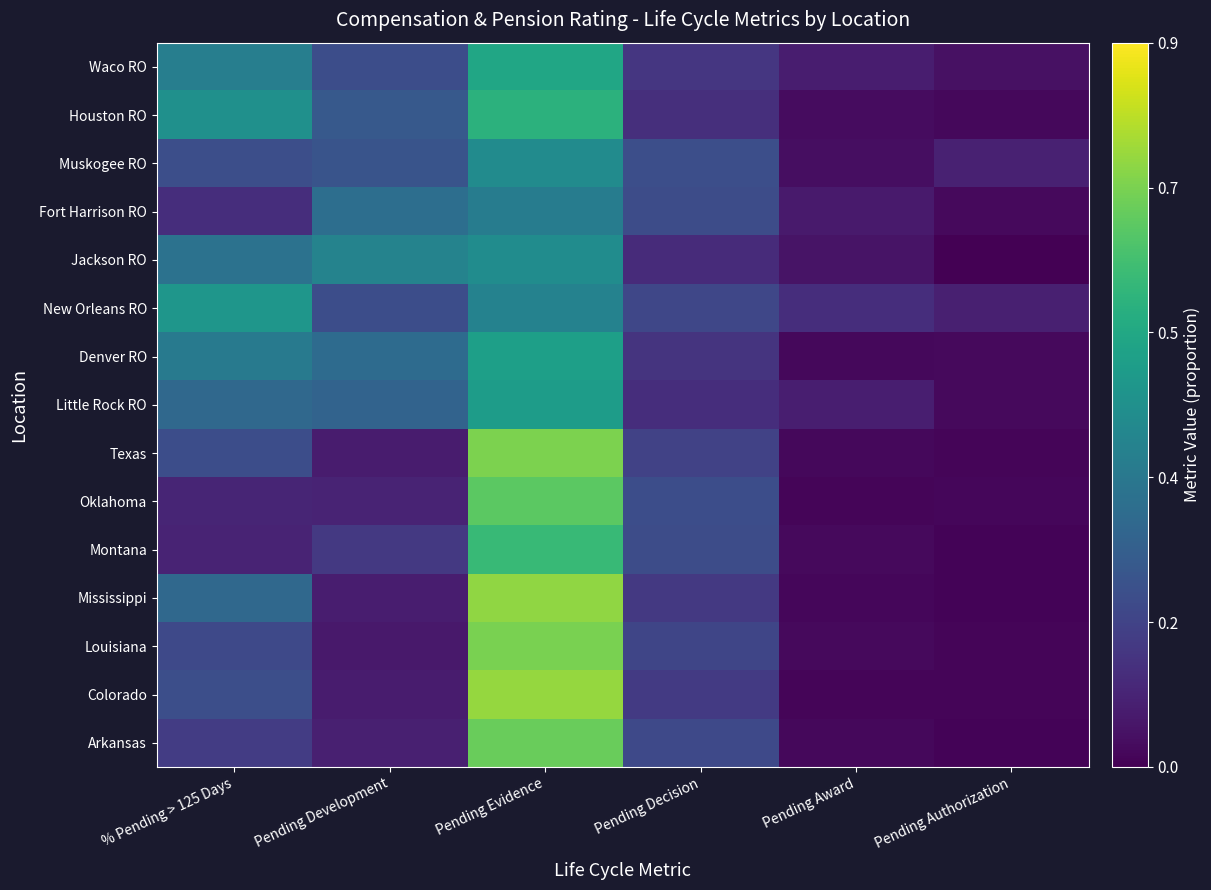

Reading left to right, extract all data points from this chart.

Arkansas: % Pending > 125 Days=0.2	Pending Development=0.1	Pending Evidence=0.7	Pending Decision=0.2	Pending Award=0.0	Pending Authorization=0.0
Colorado: % Pending > 125 Days=0.2	Pending Development=0.1	Pending Evidence=0.8	Pending Decision=0.2	Pending Award=0.0	Pending Authorization=0.0
Louisiana: % Pending > 125 Days=0.2	Pending Development=0.1	Pending Evidence=0.7	Pending Decision=0.2	Pending Award=0.0	Pending Authorization=0.0
Mississippi: % Pending > 125 Days=0.3	Pending Development=0.1	Pending Evidence=0.8	Pending Decision=0.2	Pending Award=0.0	Pending Authorization=0.0
Montana: % Pending > 125 Days=0.1	Pending Development=0.2	Pending Evidence=0.6	Pending Decision=0.2	Pending Award=0.0	Pending Authorization=0.0
Oklahoma: % Pending > 125 Days=0.1	Pending Development=0.1	Pending Evidence=0.7	Pending Decision=0.2	Pending Award=0.0	Pending Authorization=0.0
Texas: % Pending > 125 Days=0.2	Pending Development=0.1	Pending Evidence=0.7	Pending Decision=0.2	Pending Award=0.0	Pending Authorization=0.0
Little Rock RO: % Pending > 125 Days=0.3	Pending Development=0.3	Pending Evidence=0.5	Pending Decision=0.1	Pending Award=0.1	Pending Authorization=0.0
Denver RO: % Pending > 125 Days=0.4	Pending Development=0.3	Pending Evidence=0.5	Pending Decision=0.1	Pending Award=0.0	Pending Authorization=0.0
New Orleans RO: % Pending > 125 Days=0.5	Pending Development=0.2	Pending Evidence=0.4	Pending Decision=0.2	Pending Award=0.1	Pending Authorization=0.1
Jackson RO: % Pending > 125 Days=0.3	Pending Development=0.4	Pending Evidence=0.4	Pending Decision=0.1	Pending Award=0.0	Pending Authorization=0.0
Fort Harrison RO: % Pending > 125 Days=0.1	Pending Development=0.3	Pending Evidence=0.4	Pending Decision=0.2	Pending Award=0.1	Pending Authorization=0.0
Muskogee RO: % Pending > 125 Days=0.2	Pending Development=0.2	Pending Evidence=0.4	Pending Decision=0.2	Pending Award=0.0	Pending Authorization=0.1
Houston RO: % Pending > 125 Days=0.5	Pending Development=0.3	Pending Evidence=0.6	Pending Decision=0.1	Pending Award=0.0	Pending Authorization=0.0
Waco RO: % Pending > 125 Days=0.4	Pending Development=0.2	Pending Evidence=0.5	Pending Decision=0.1	Pending Award=0.1	Pending Authorization=0.0